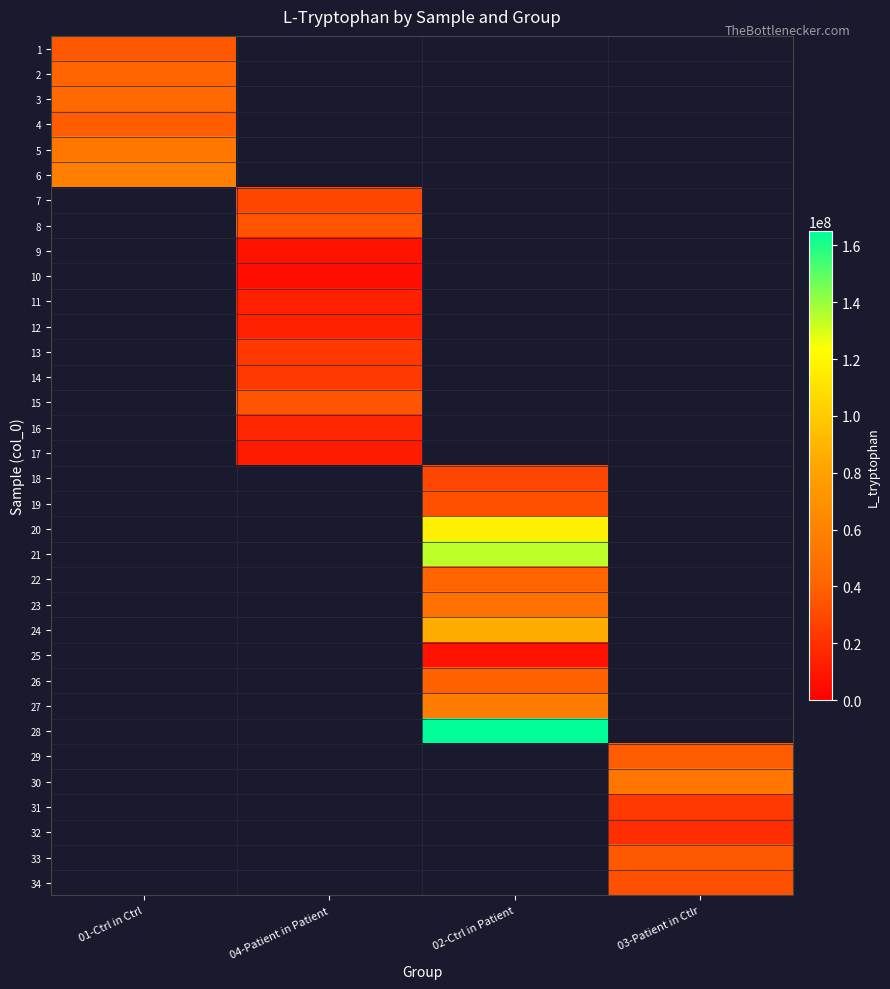

Which label corresponds to the largest value in the chart?

02-Ctrl in Patient